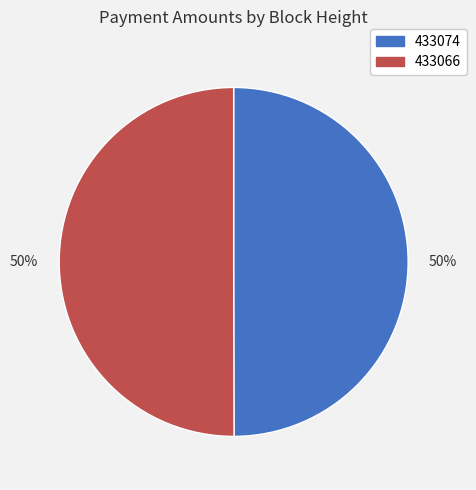

To the nearest percent, what is the average slice percentage?

50%